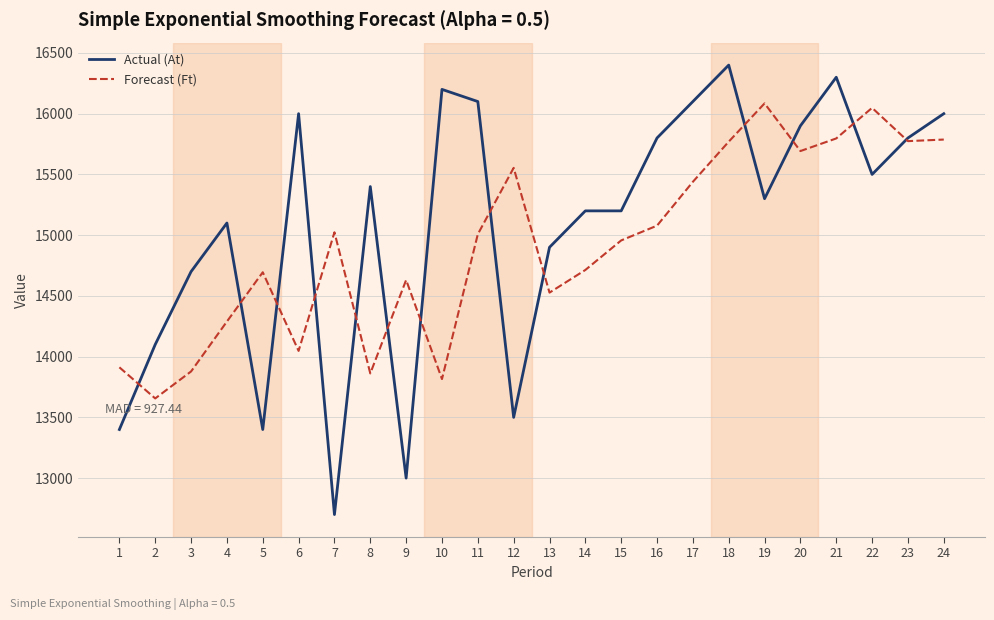

Is the value of Forecast (Ft) at 21 greater than the value of Actual (At) at 20?

No